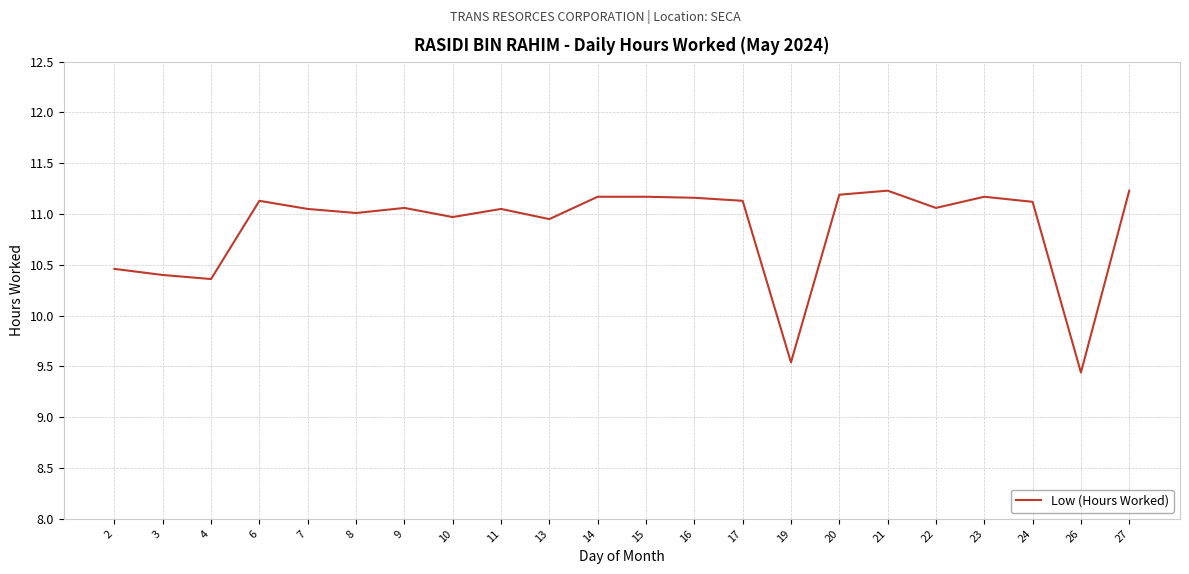

What is the maximum value shown in the chart?

11.2